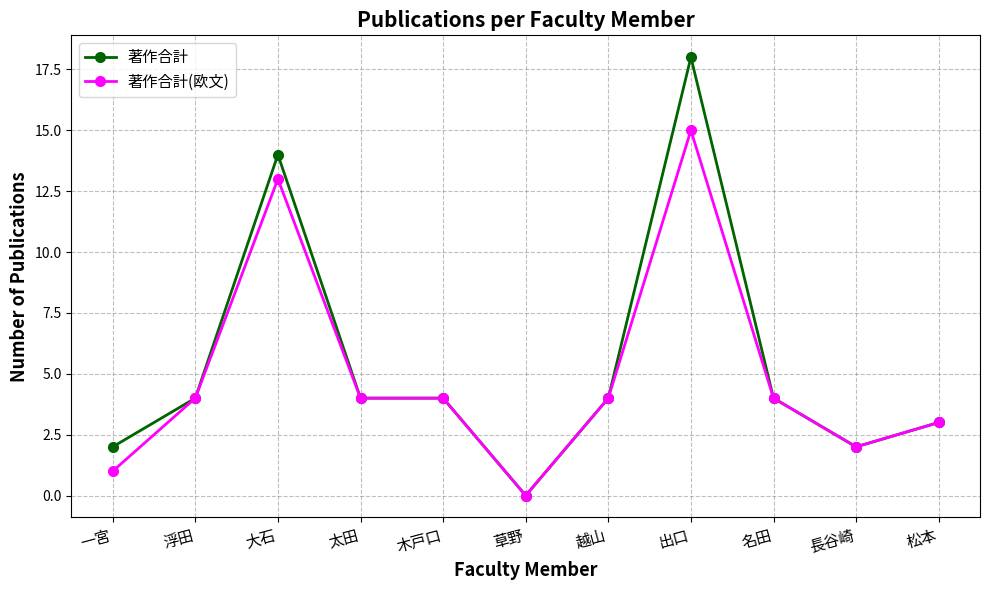

True or false: 著作合計 has a value of 3 at 一宮.

False